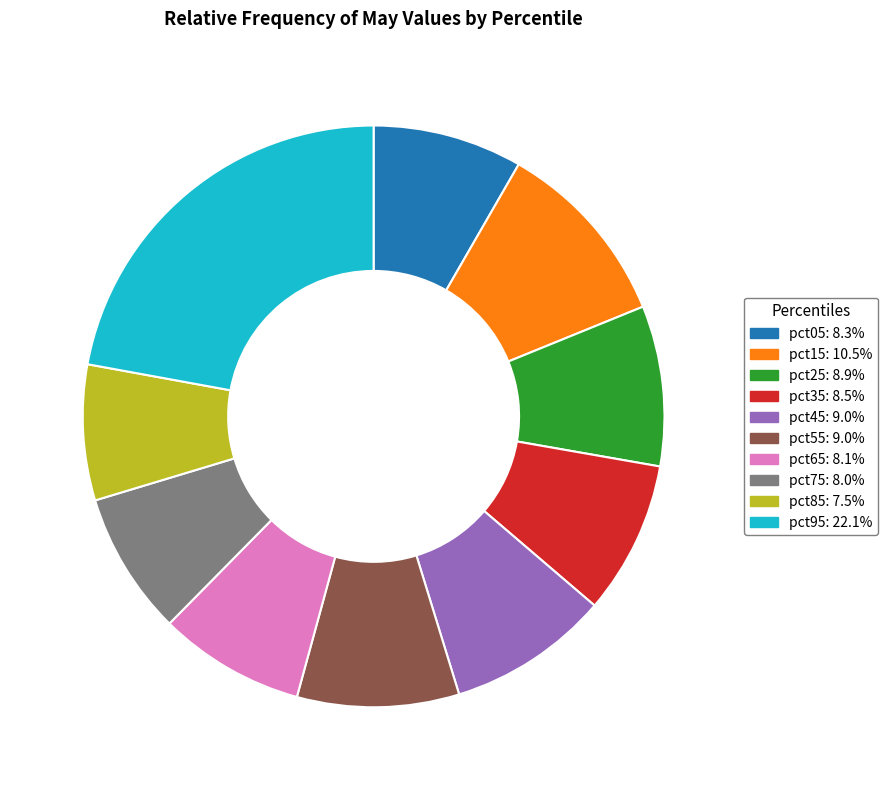

Between pct95 and pct05, which is larger?

pct95